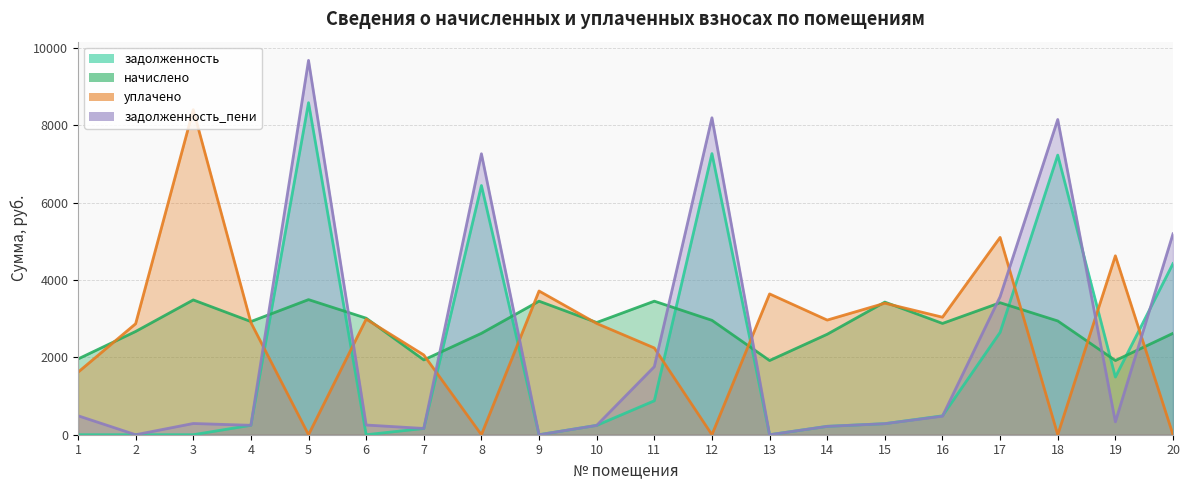

What is the maximum value shown in the chart?

9677.2